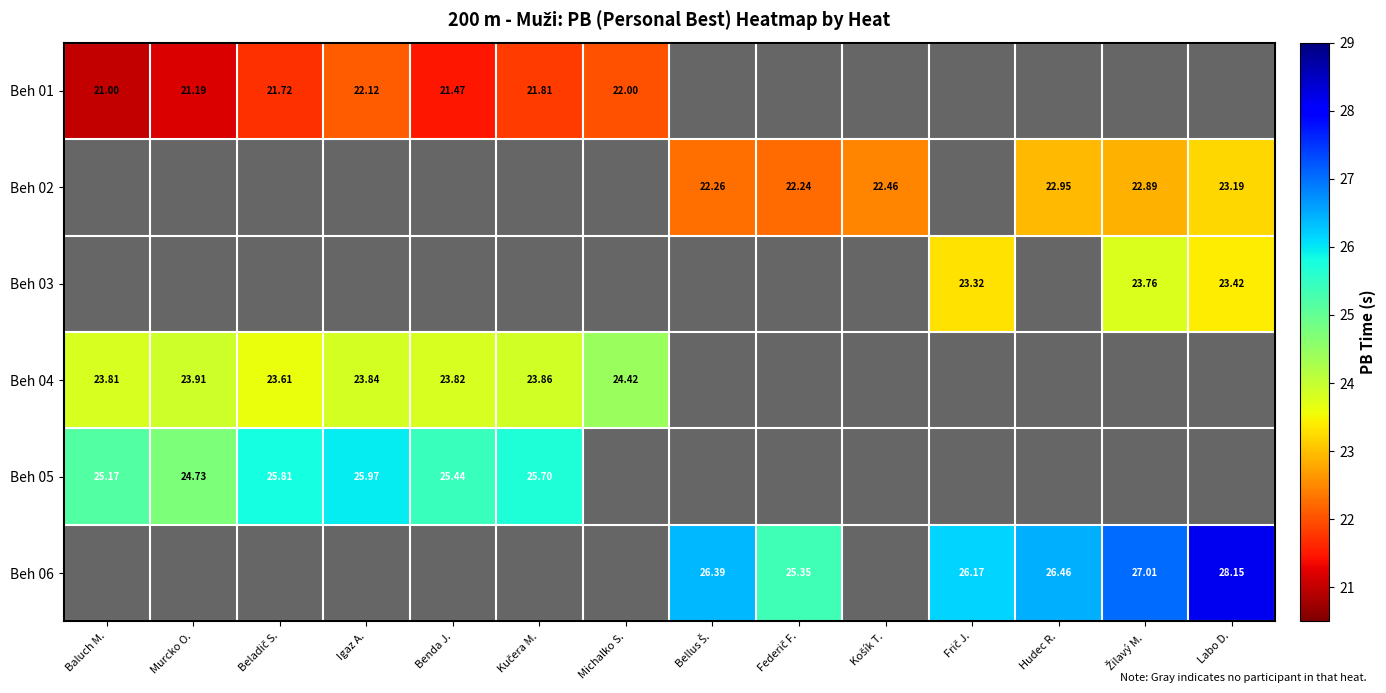

What is the sum of all Beh 01 values?

151.3